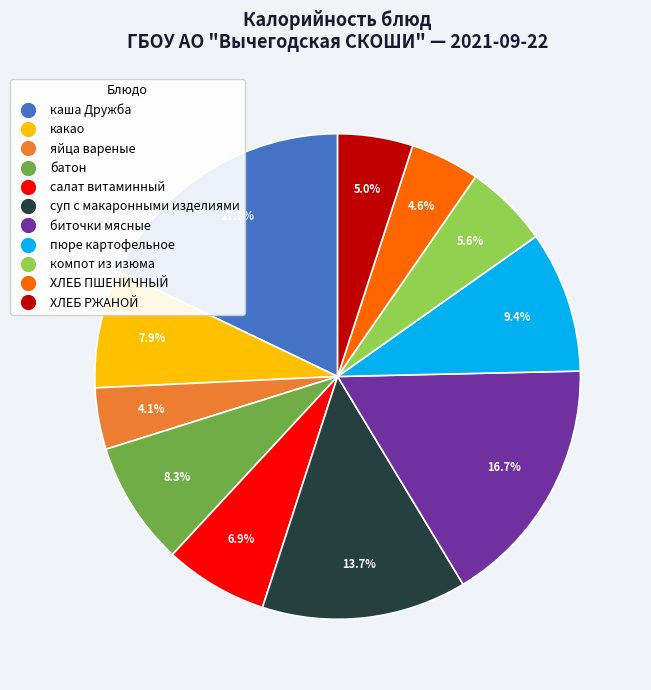

Combined, what portion of the pie is компот из изюма and ХЛЕБ ПШЕНИЧНЫЙ?

10.2%